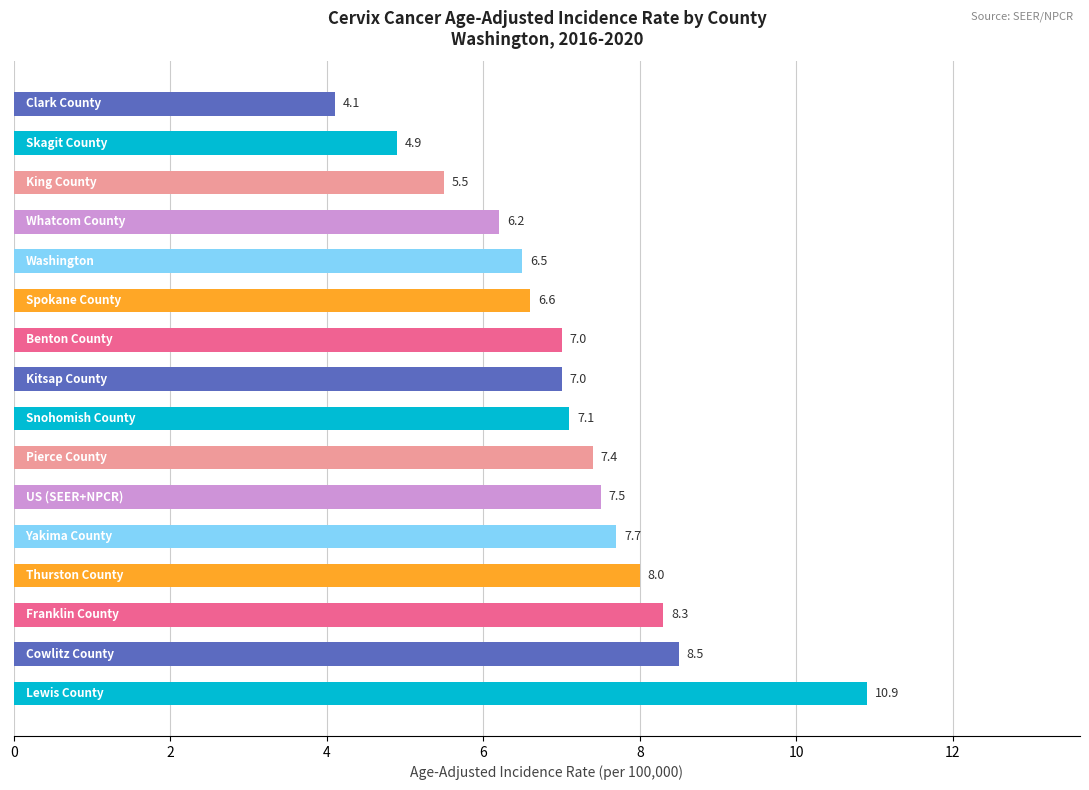

What is the maximum value shown in the chart?

10.9